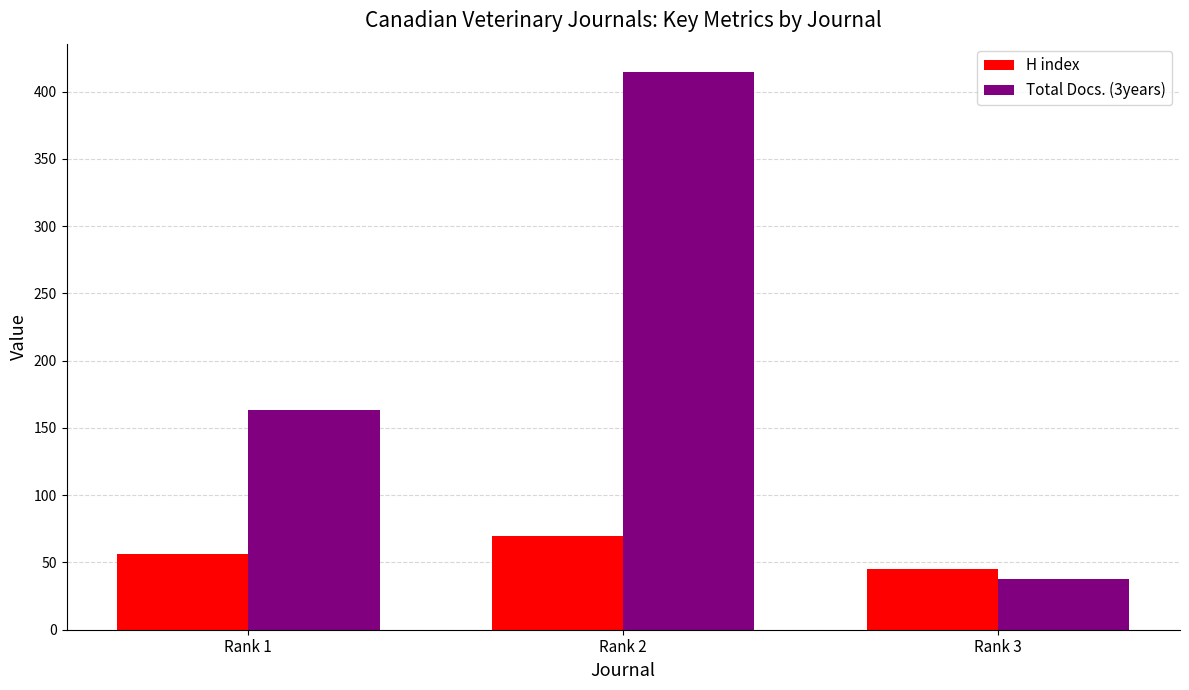

True or false: Total Docs. (3years) has a value of 18 at Rank 3.

False